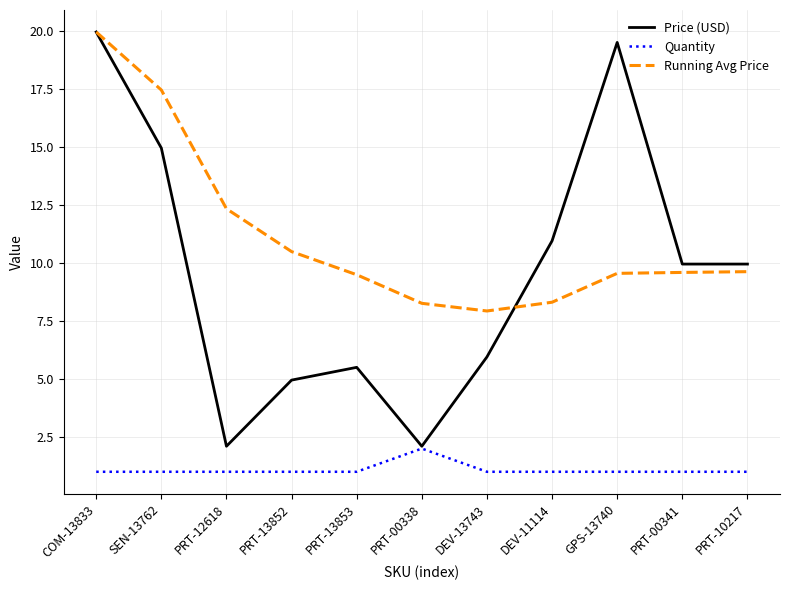

True or false: Running Avg Price has a value of 3.3 at PRT-00338.

False